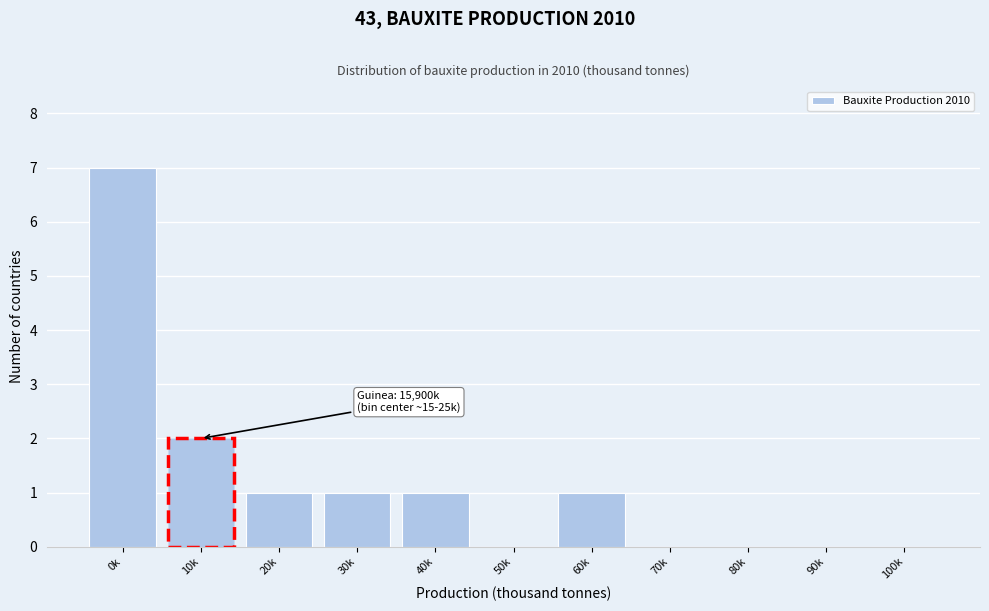

Reading left to right, extract all data points from this chart.

0k=7	10k=2	20k=1	30k=1	40k=1	50k=0	60k=1	70k=0	80k=0	90k=0	100k=0